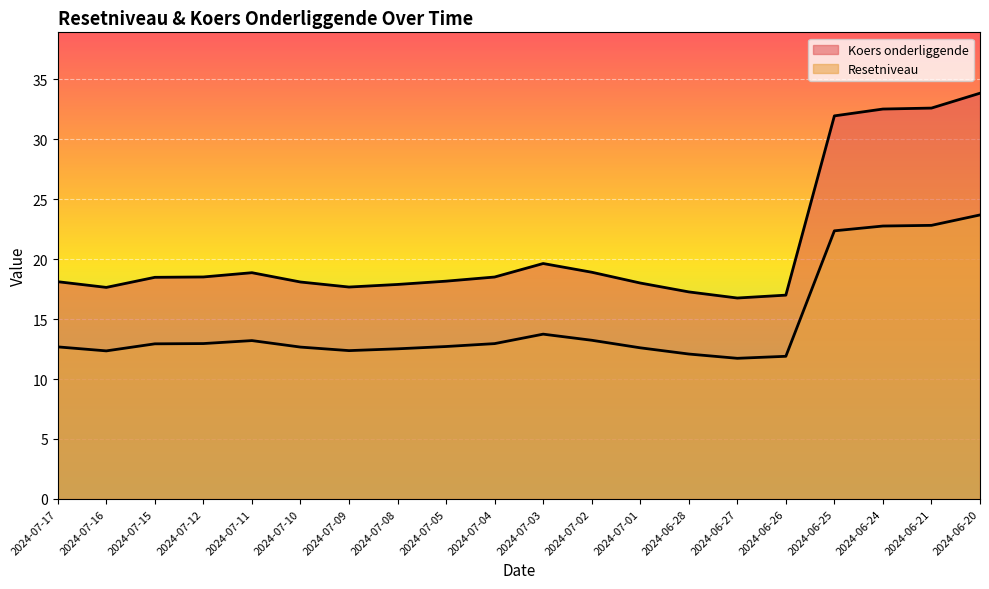

True or false: Resetniveau and Koers onderliggende intersect in this chart.

False